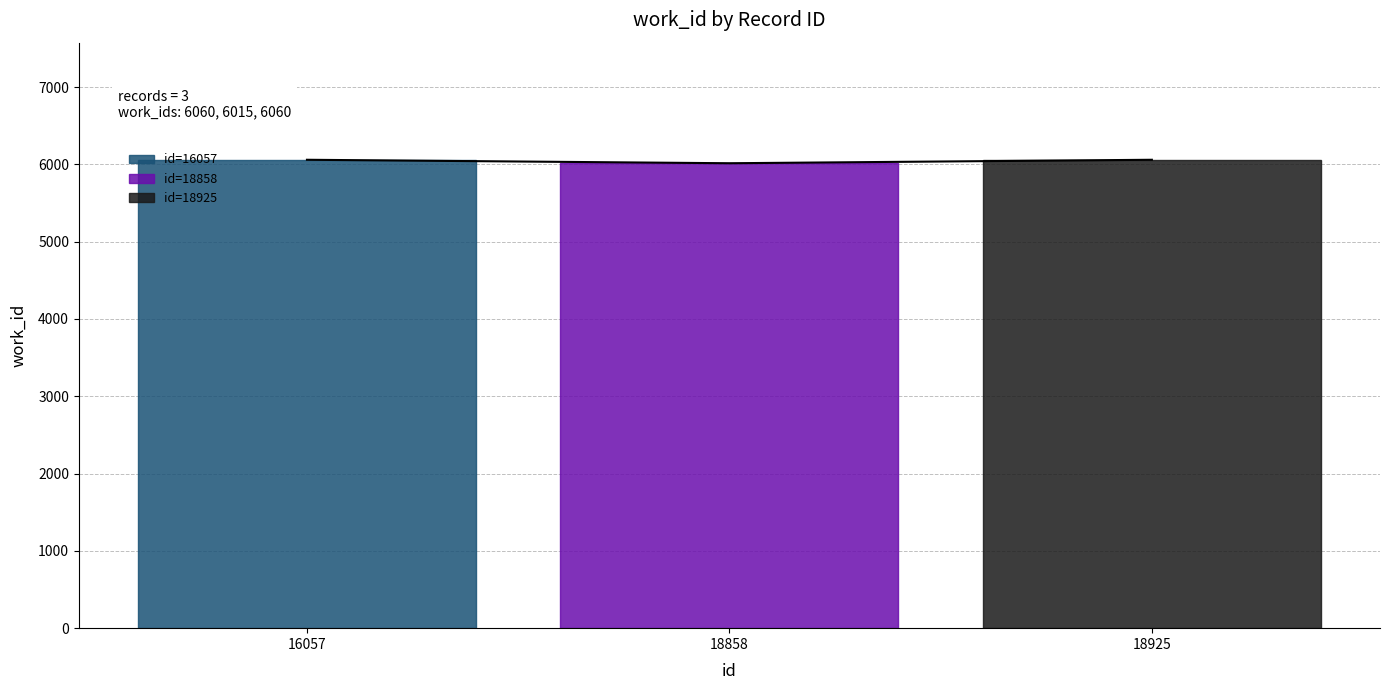

Reading left to right, list all the values displayed in this chart.

16057=6060	18858=6015	18925=6060